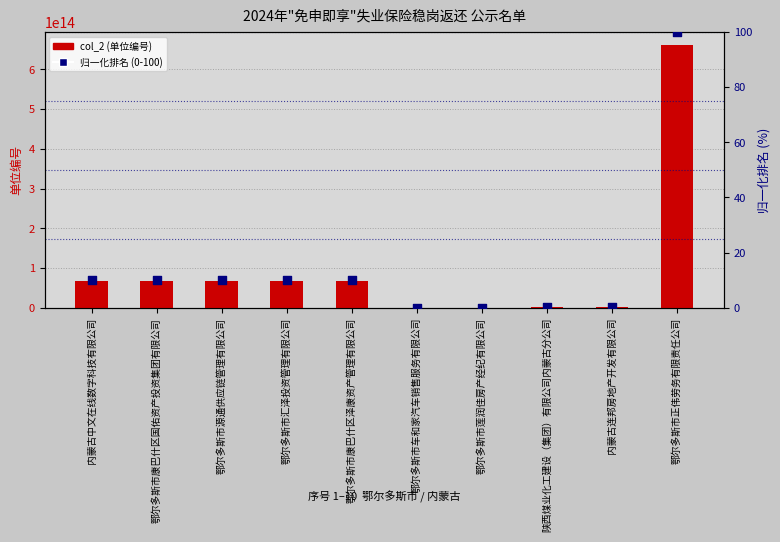

What are all the series names shown in the legend?

col_2 (单位编号), 归一化排名 (0-100)